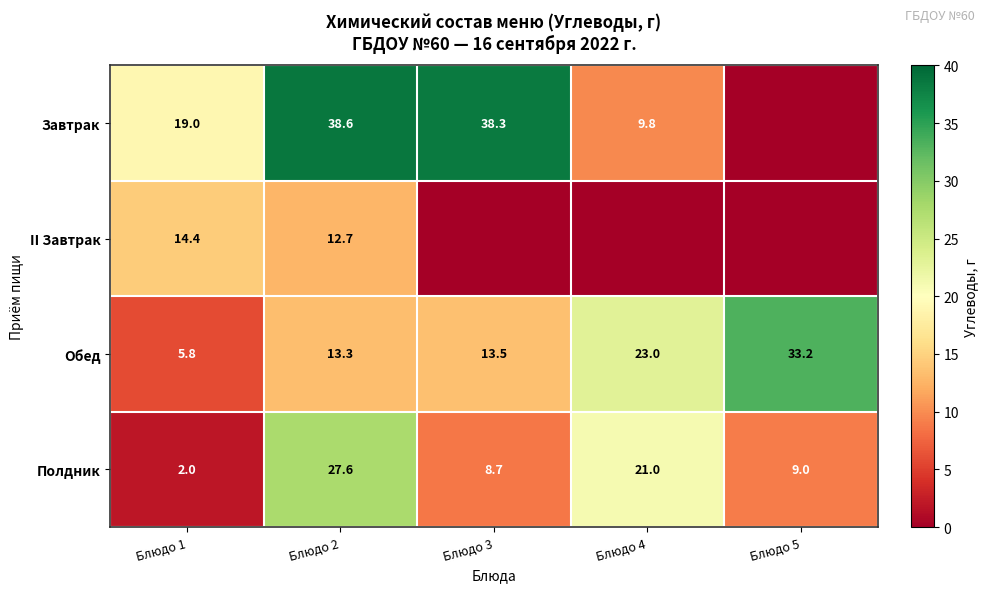

Where is Обед nearest to the value 19?

Блюдо 4